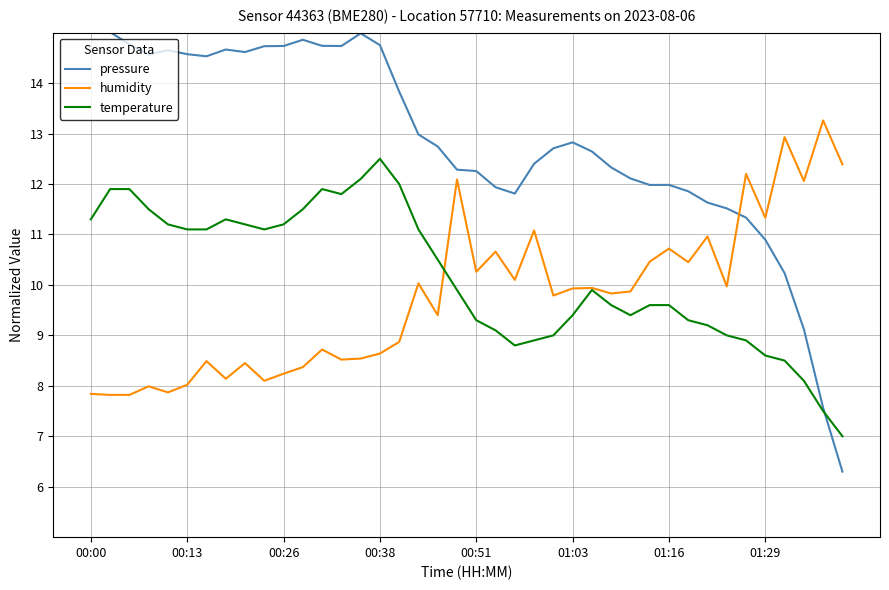

Which series has the largest total across all categories?

pressure